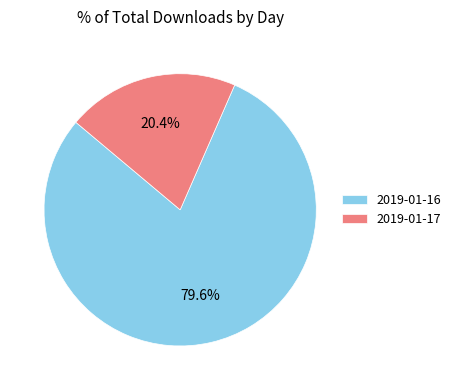

The 2019-01-16 slice represents 80% of the pie. True or false?

True